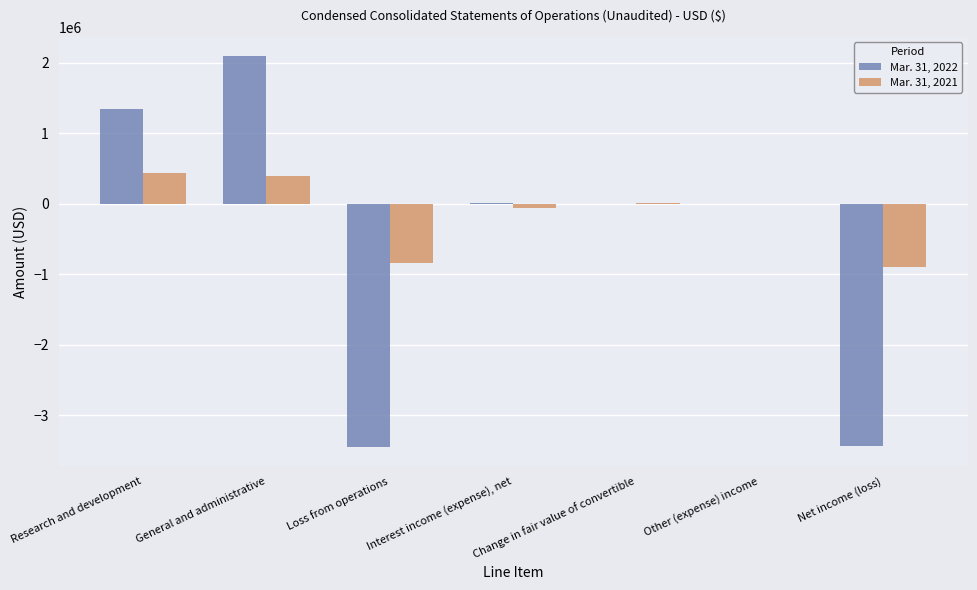

Does the chart contain stacked bars?

No